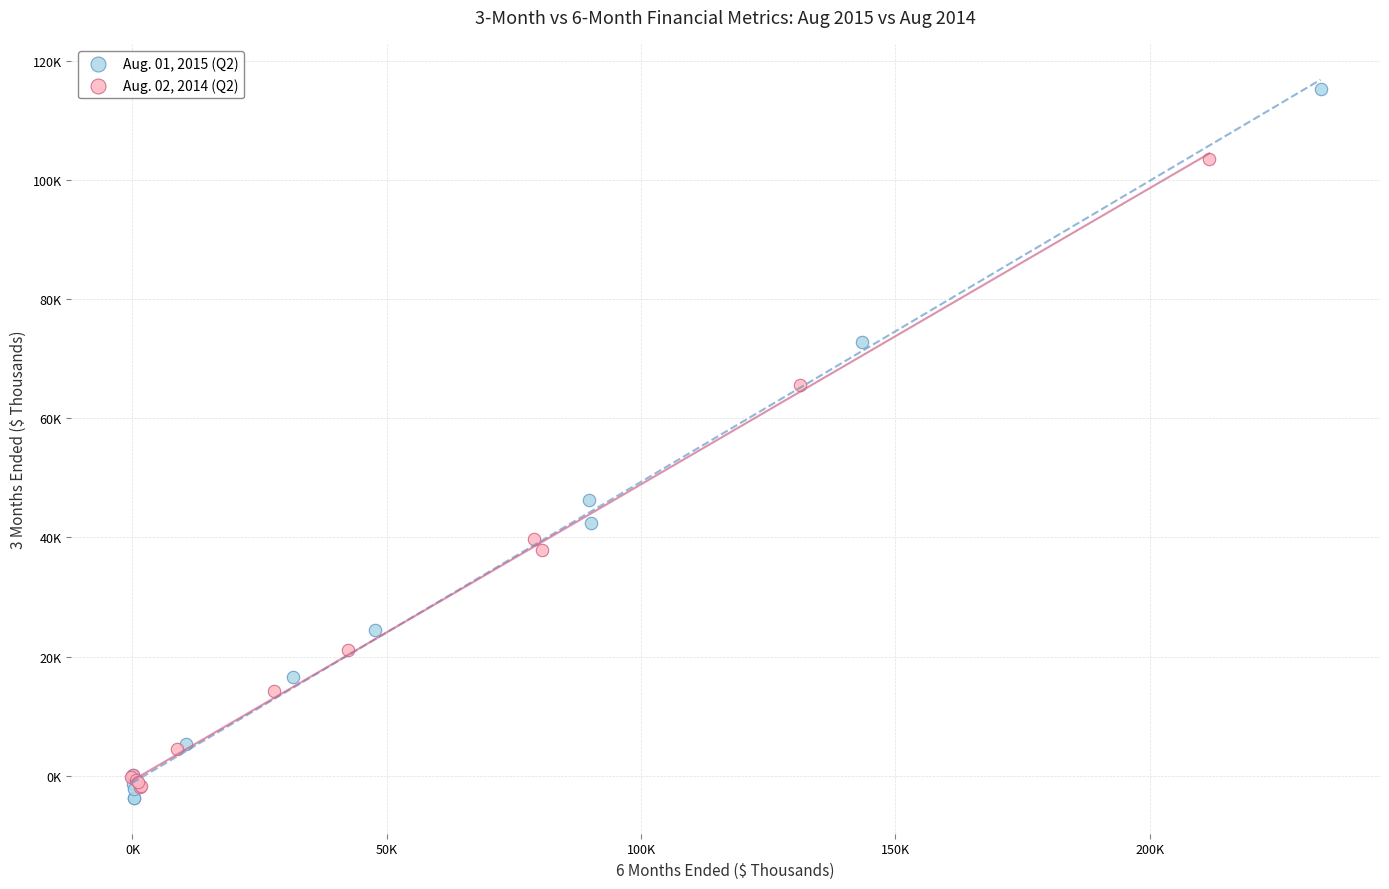

Which series has the largest Y range (max minus min)?

Aug. 01, 2015 (Q2)